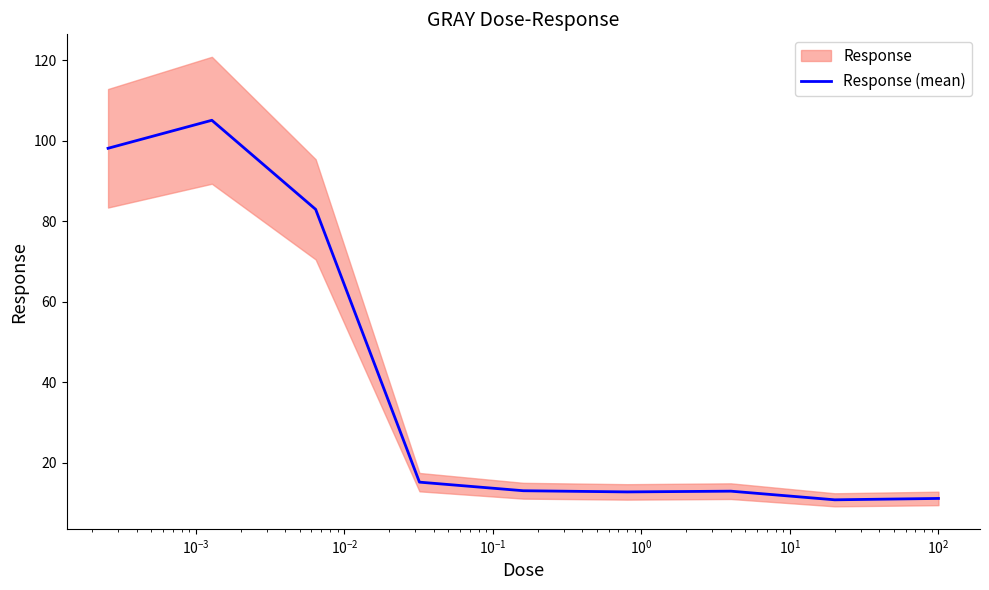

What is the lowest value of the Response (mean) series?

10.8